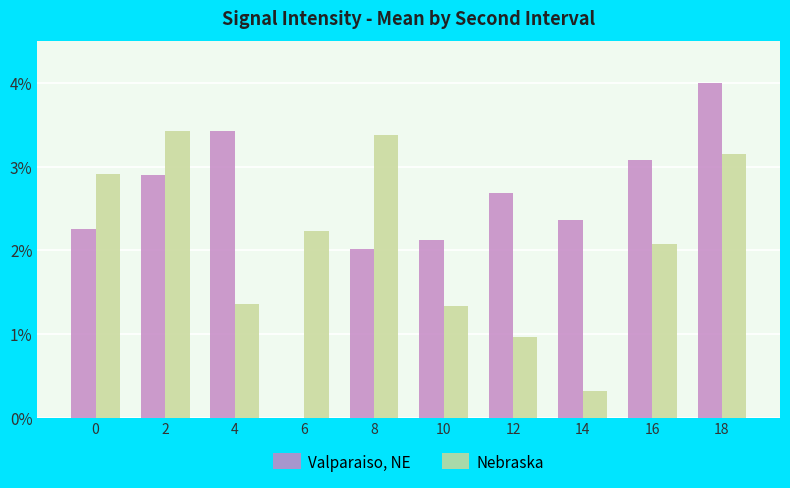

Is it true that Nebraska equals 0.9 at 16?

False